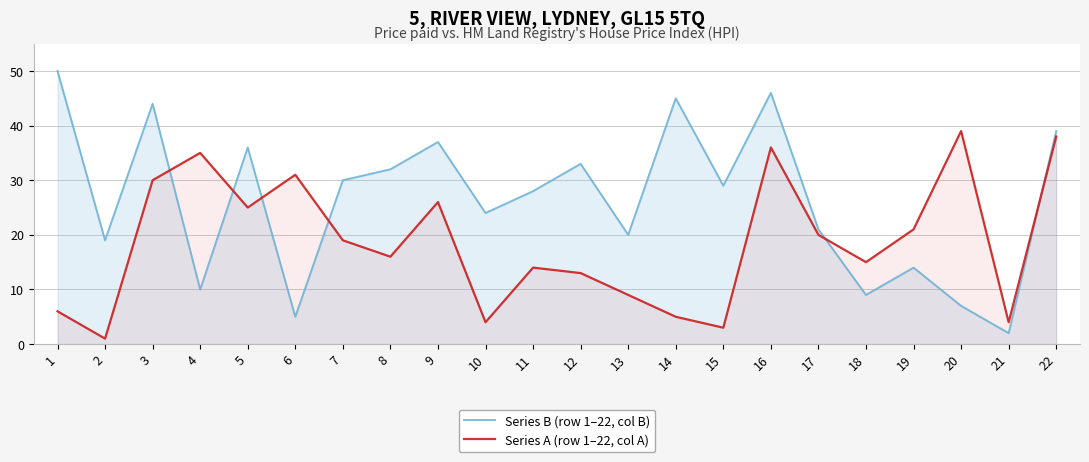

How many lines are shown in the chart?

2